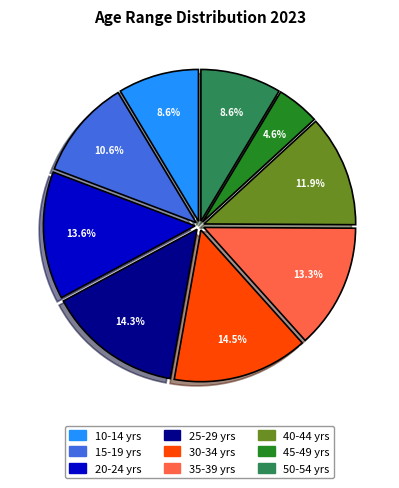

Is there a majority slice in this chart?

No